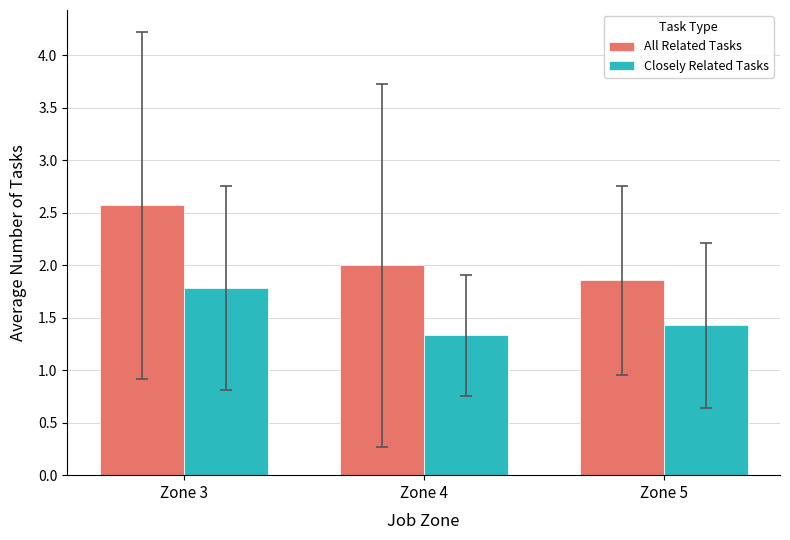

The value of All Related Tasks at Zone 4 is 2.0. True or false?

True